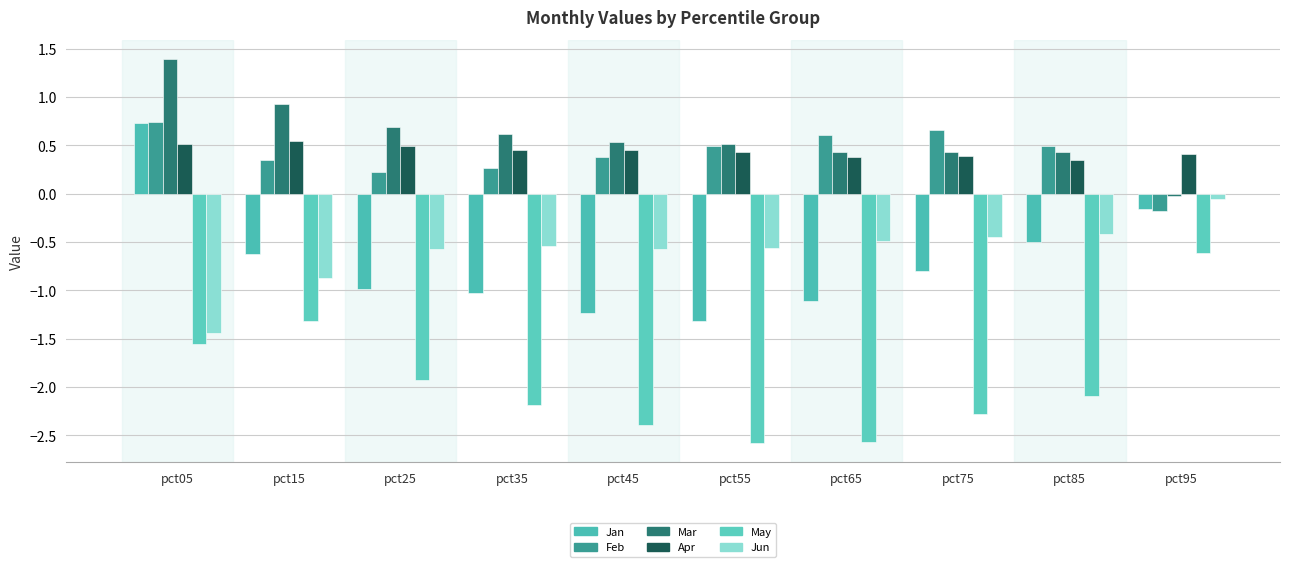

The value of Mar at pct75 is 0.7. True or false?

False